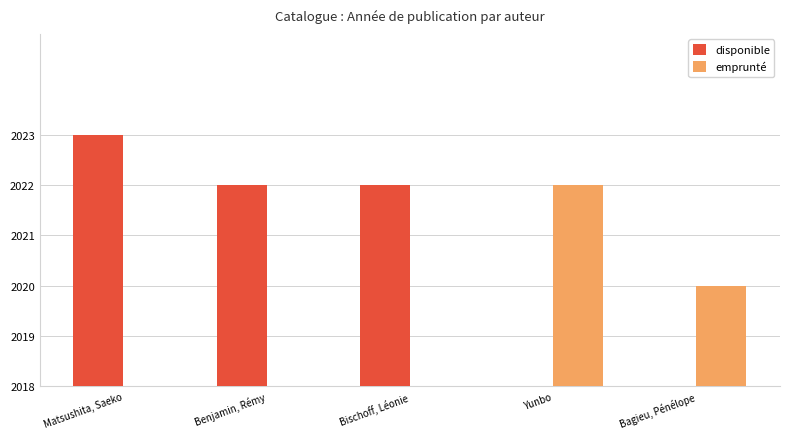

At which label is the value closest to 4?

Benjamin, Rémy